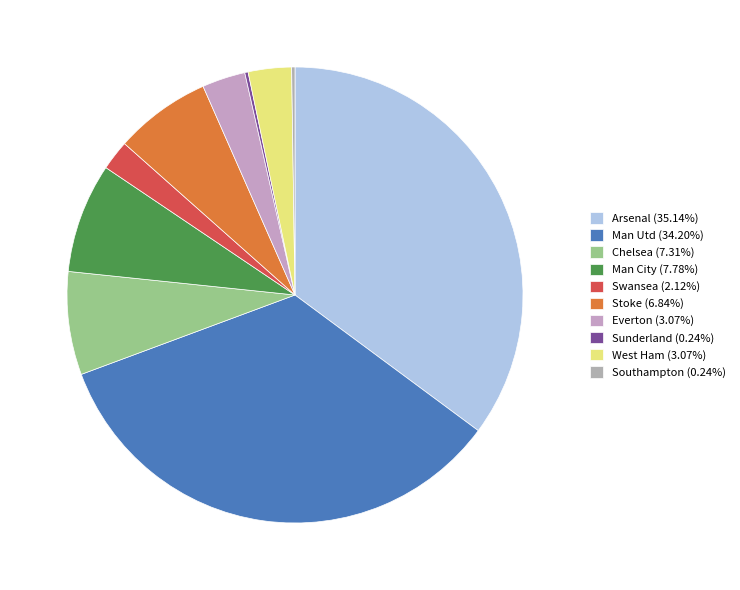

What is the largest slice in the pie chart?

Arsenal